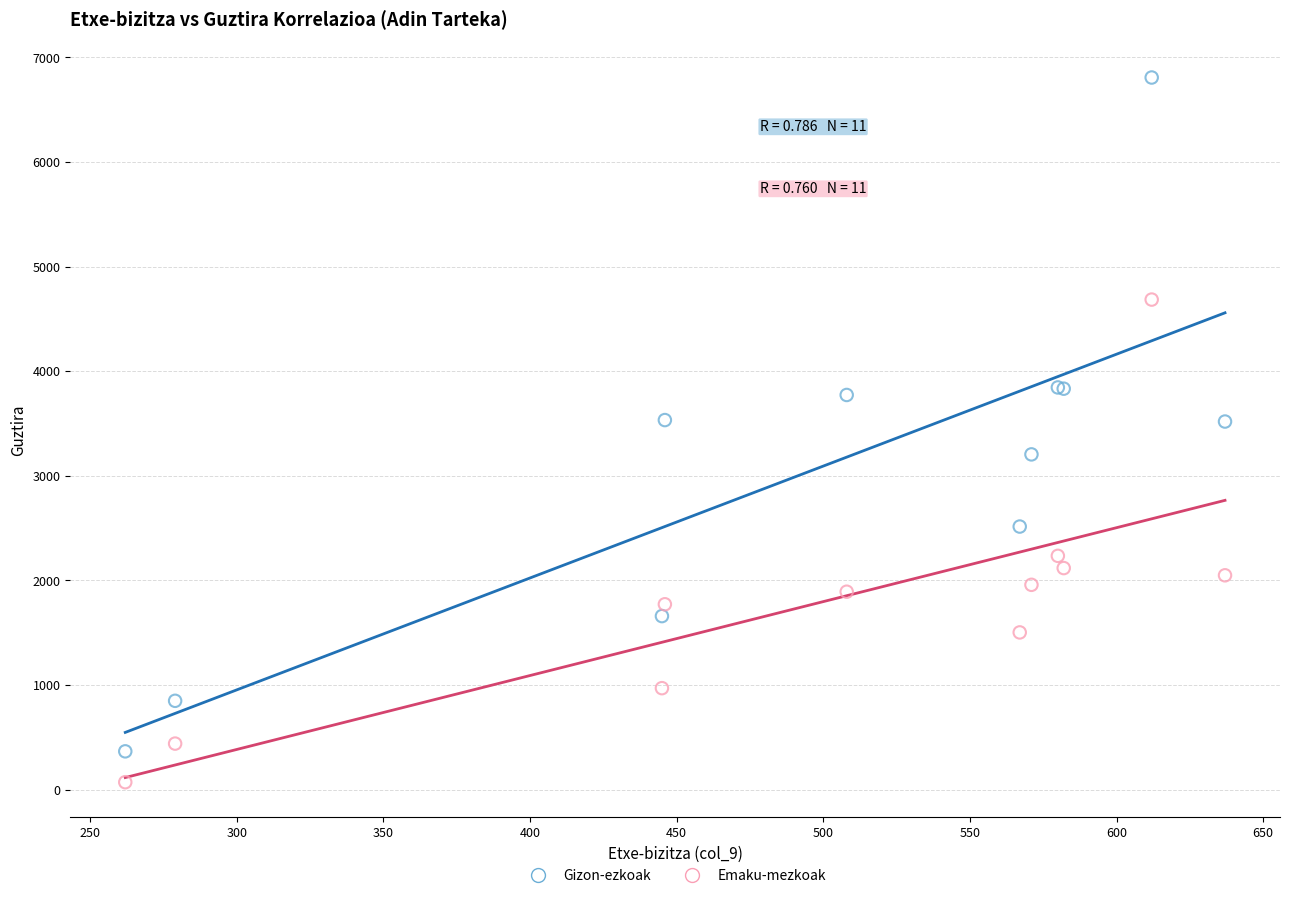

Which series has the largest Y range (max minus min)?

Gizon-ezkoak